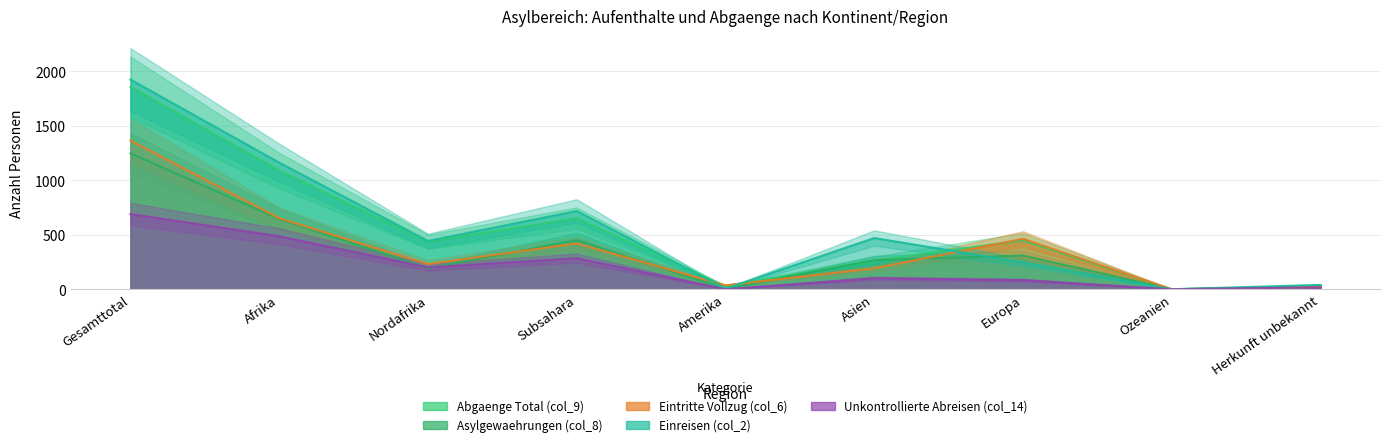

The Abgaenge Total (col_9) series shows 888 at Subsahara. True or false?

False